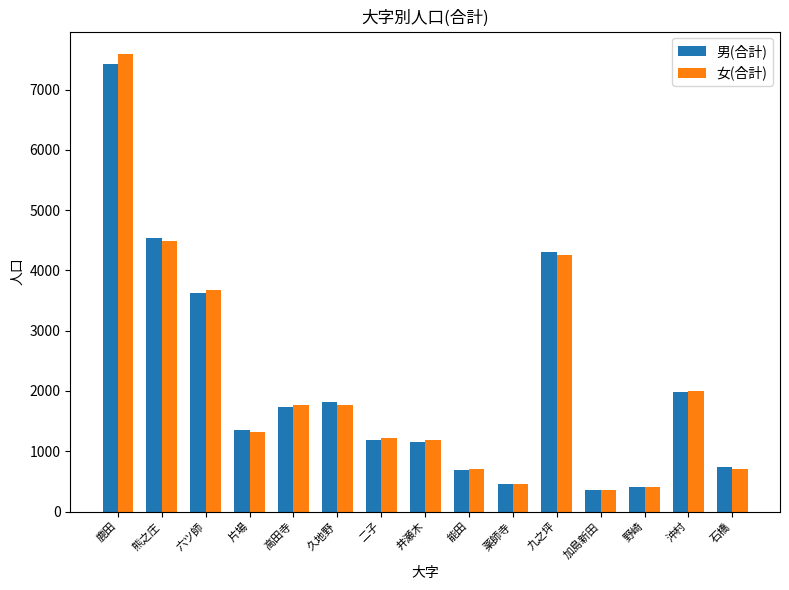

The 女(合計) series shows 4248 at 九之坪. True or false?

True